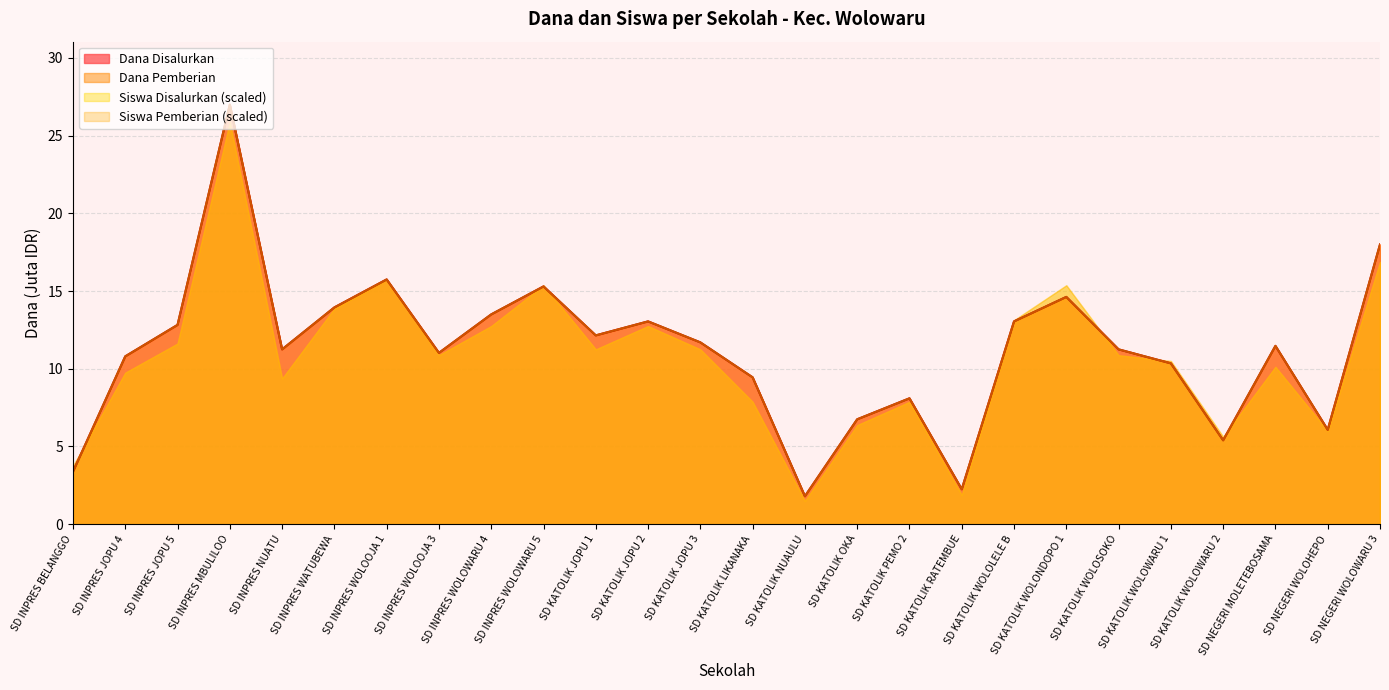

True or false: Dana Pemberian and Dana Disalurkan cross at least once.

False